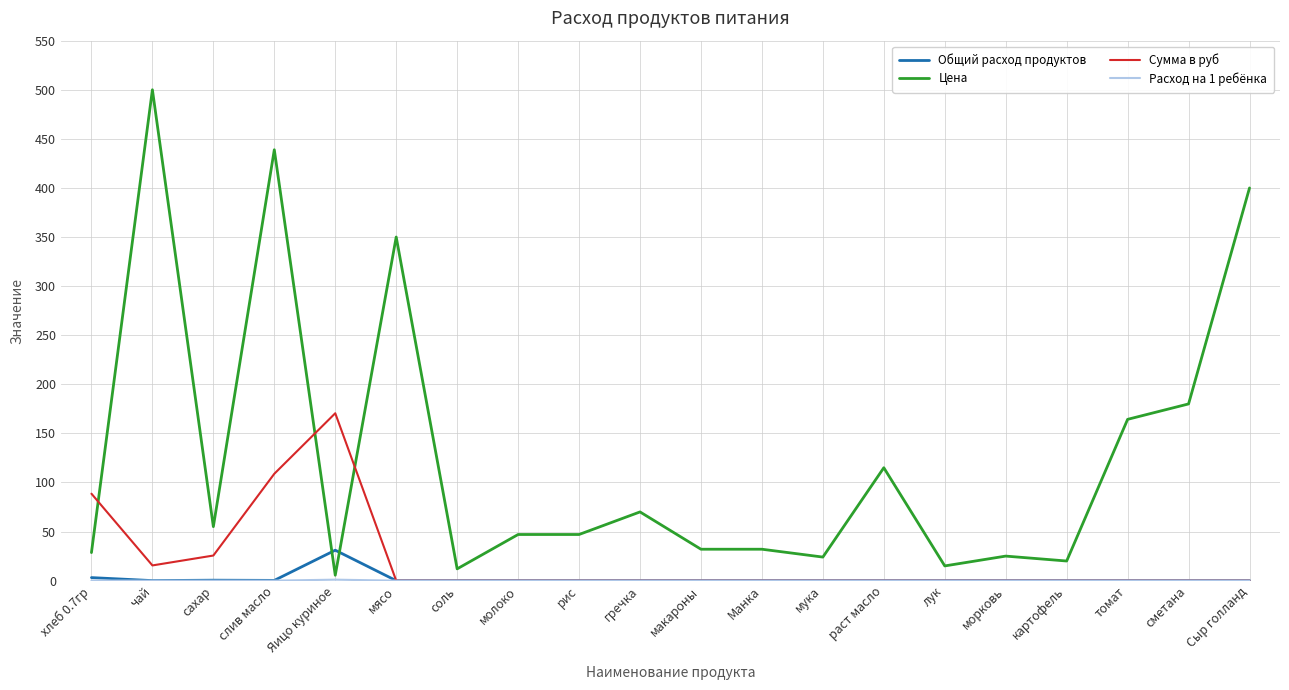

What is the spread (max minus min) of values at макароны?

32.0